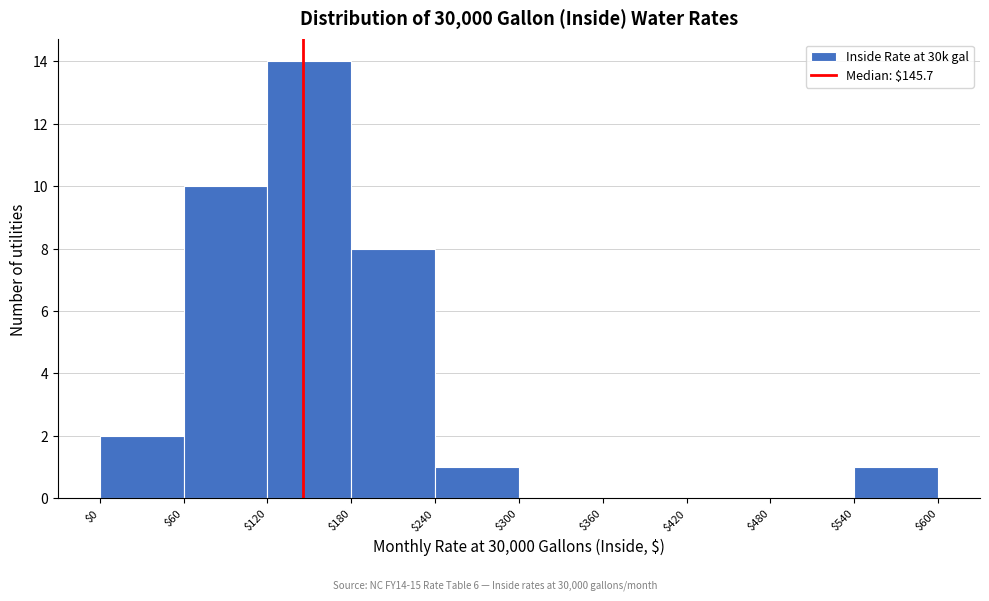

Reading left to right, transcribe this chart: for each bar, give the range it covers on the x-axis and its height. The values are not printed on the chart, so give them approximately, as read against the axis.

$0 to $60: 2
$60 to $120: 10
$120 to $180: 14
$180 to $240: 8
$240 to $300: 1
$300 to $360: 0
$360 to $420: 0
$420 to $480: 0
$480 to $540: 0
$540 to $600: 1